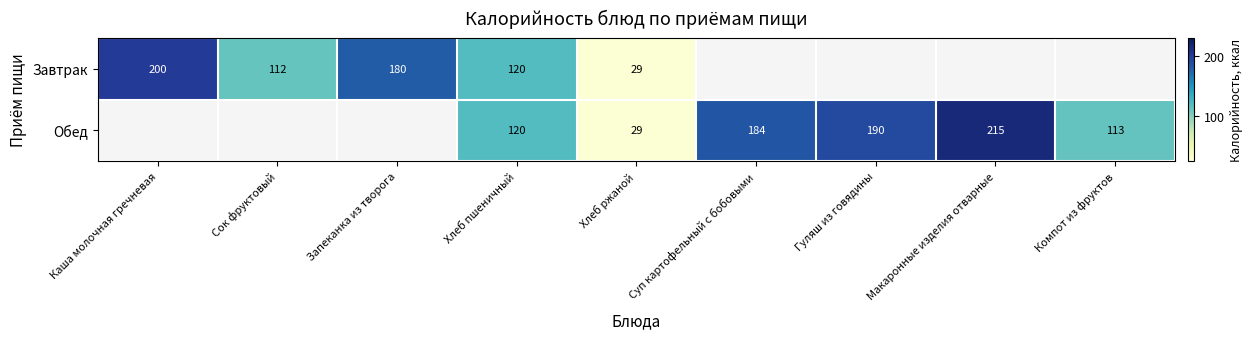

Is the value of Обед at Макаронные изделия отварные greater than the value of Завтрак at Хлеб ржаной?

Yes